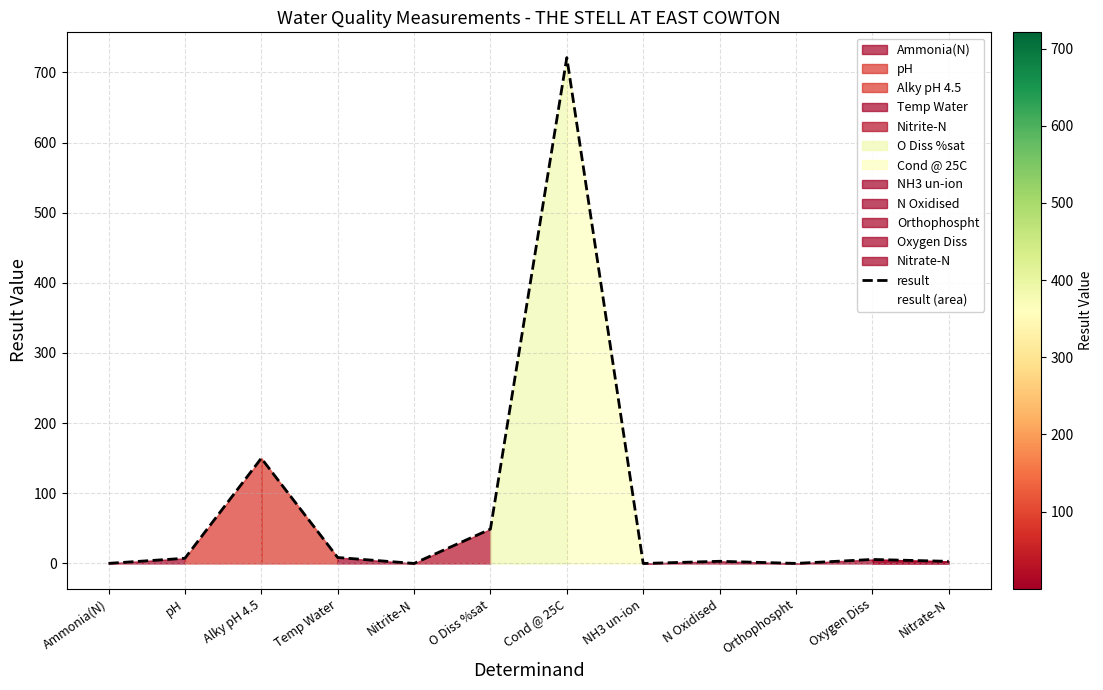

List the labels in order of value, largest first.

Cond @ 25C, Alky pH 4.5, O Diss %sat, Temp Water, pH, Oxygen Diss, N Oxidised, Nitrate-N, Ammonia(N), Orthophospht, Nitrite-N, NH3 un-ion